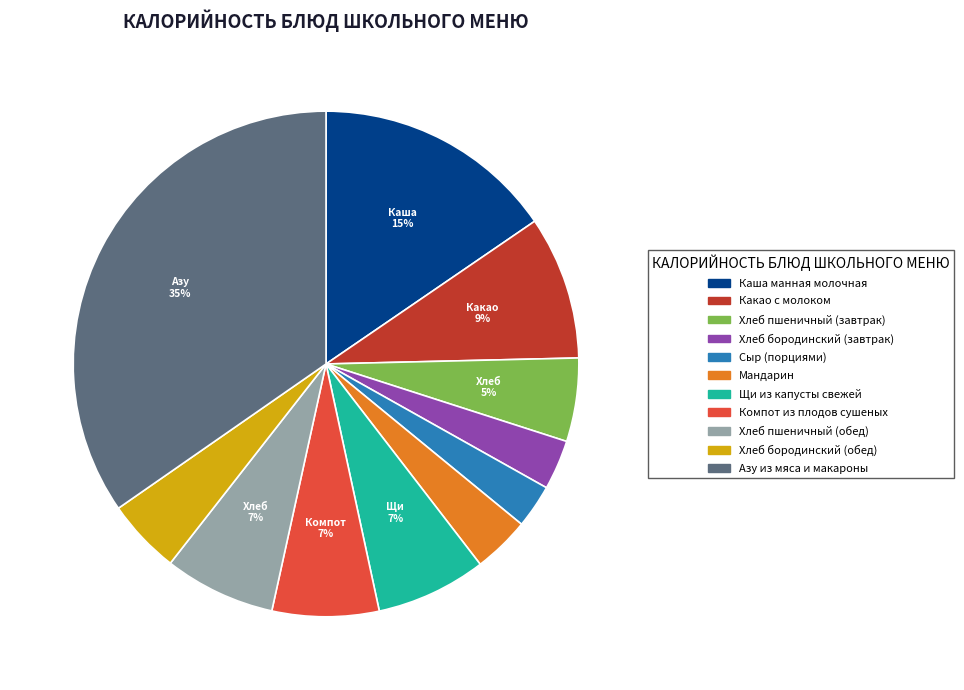

Is the sum of Хлеб пшеничный (завтрак) and Компот из плодов сушеных greater than half?

No